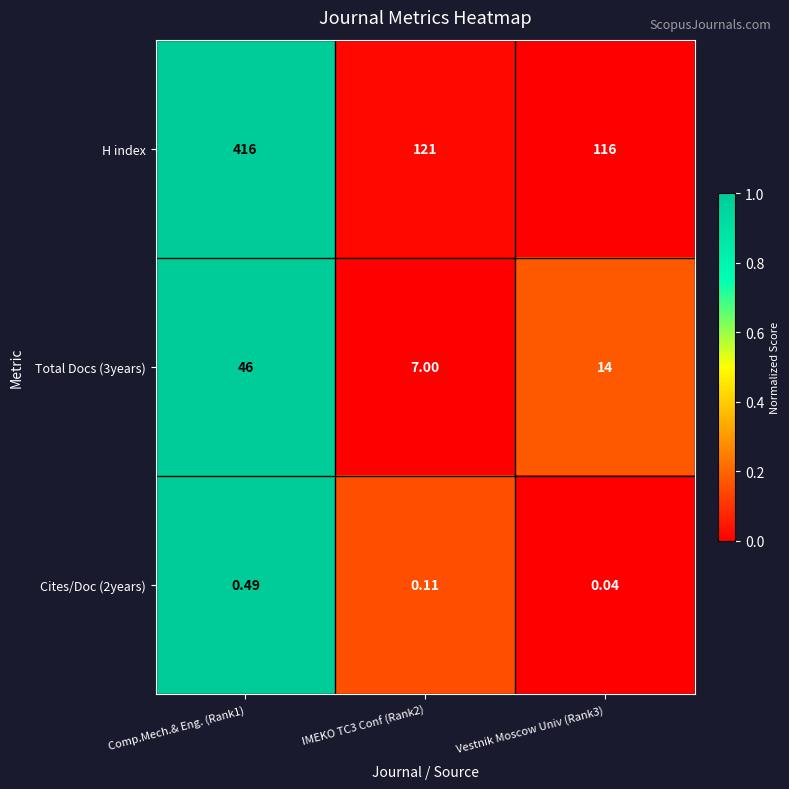

Which series has the largest total across all categories?

H index